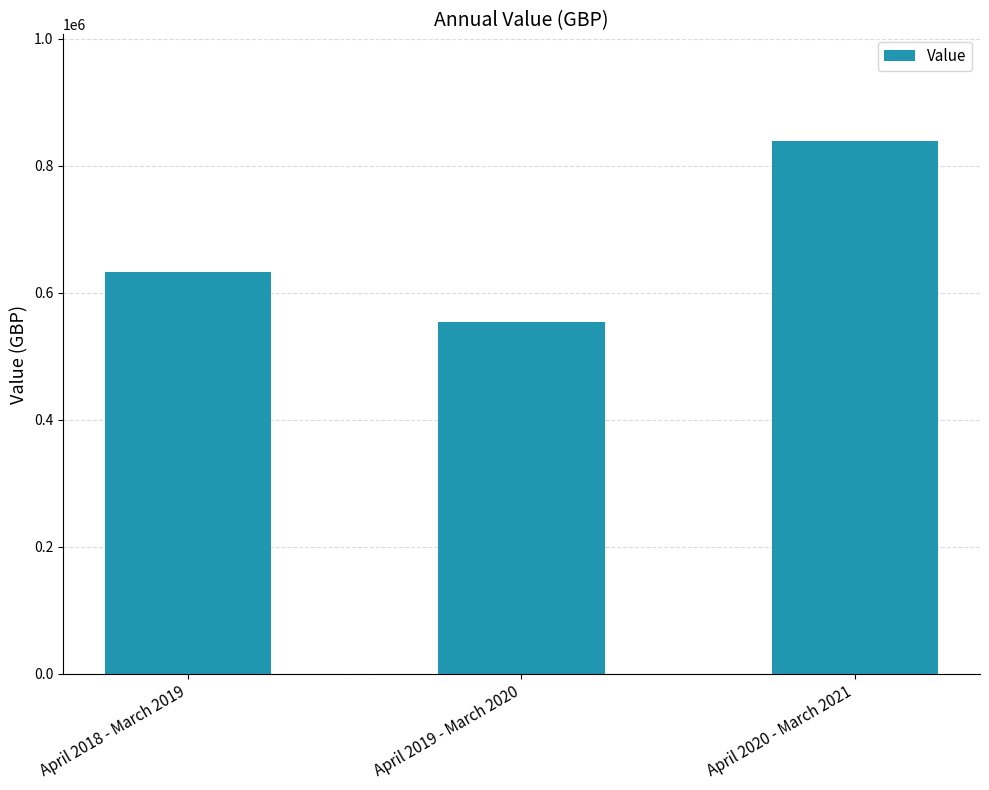

What is the maximum value shown in the chart?

838815.0